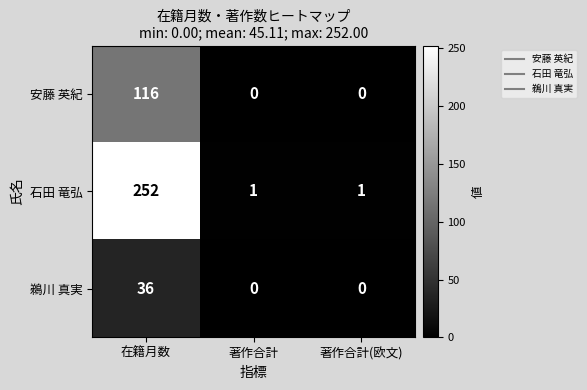

Which series has the largest range (max minus min)?

石田 竜弘